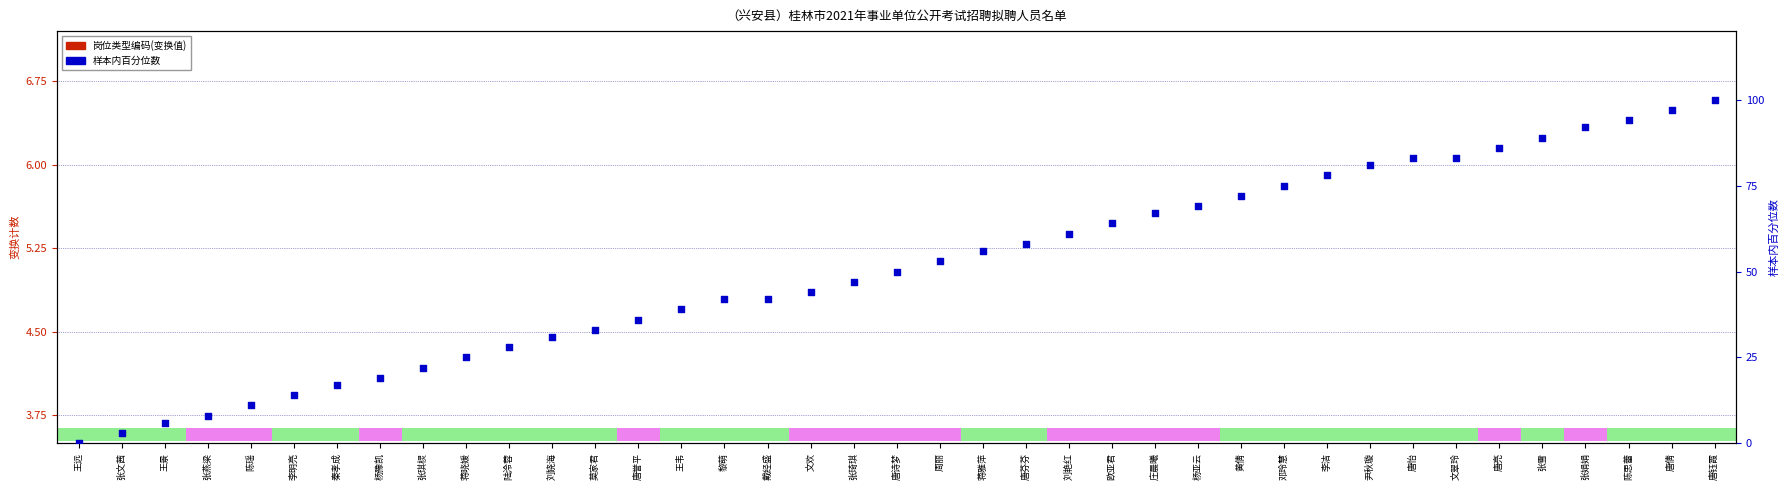

Which series contains the highest Y value?

样本内百分位数